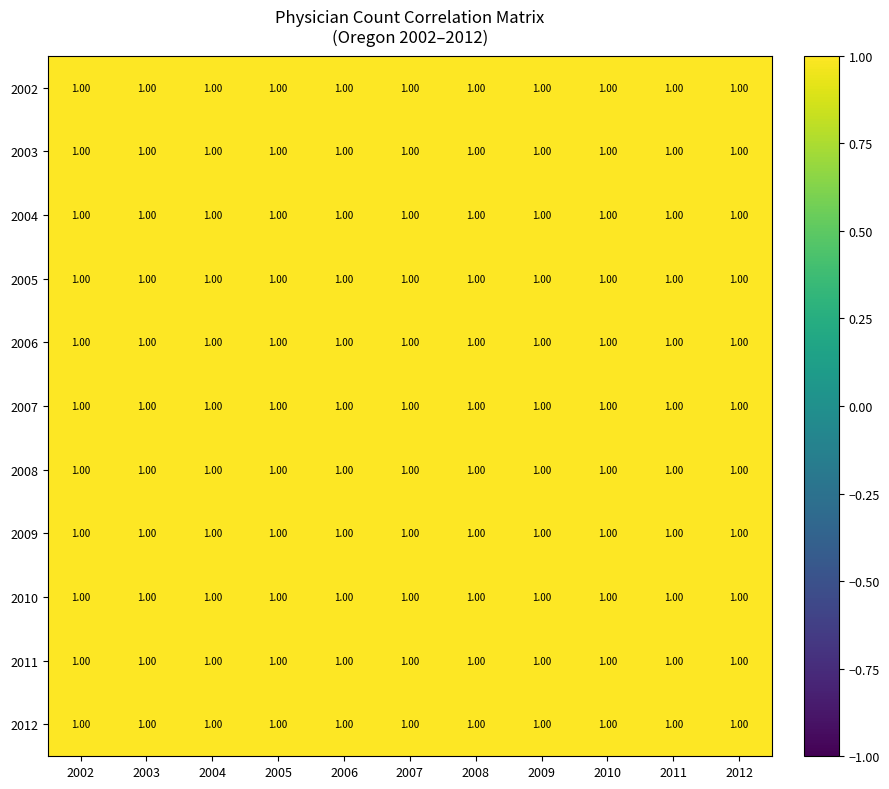

Count the number of categories in the chart.

11